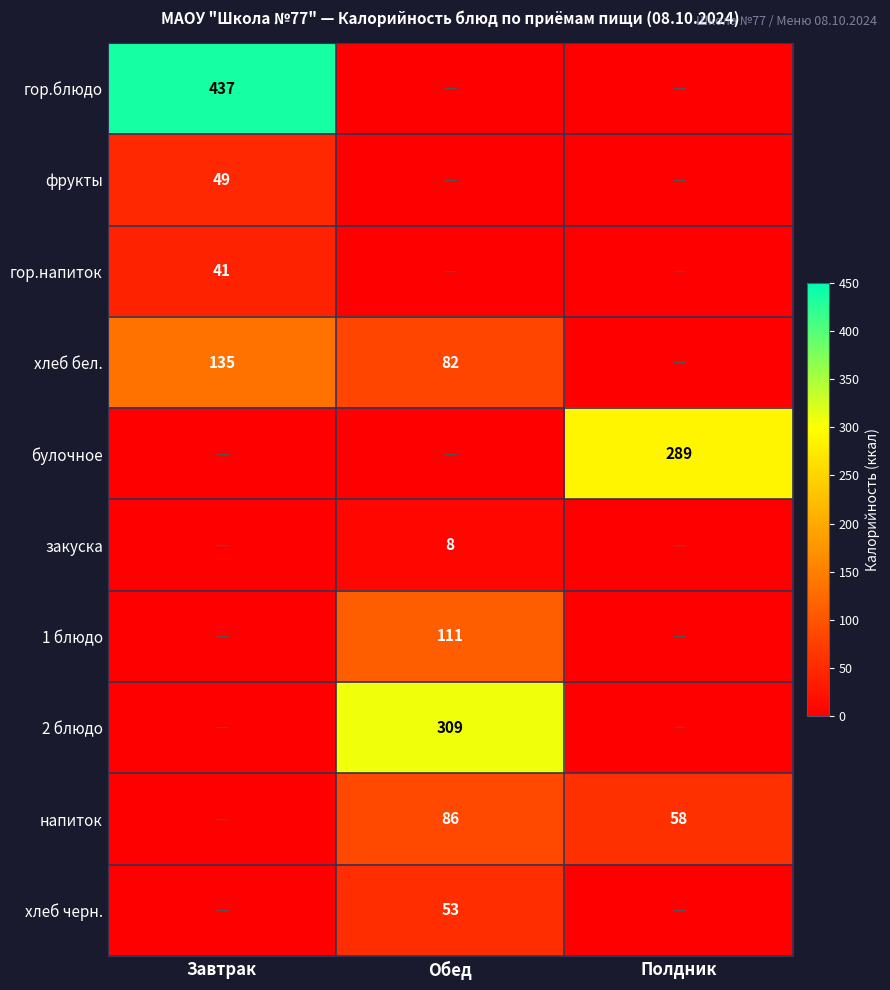

Is it true that гор.блюдо equals 437 at Завтрак?

True